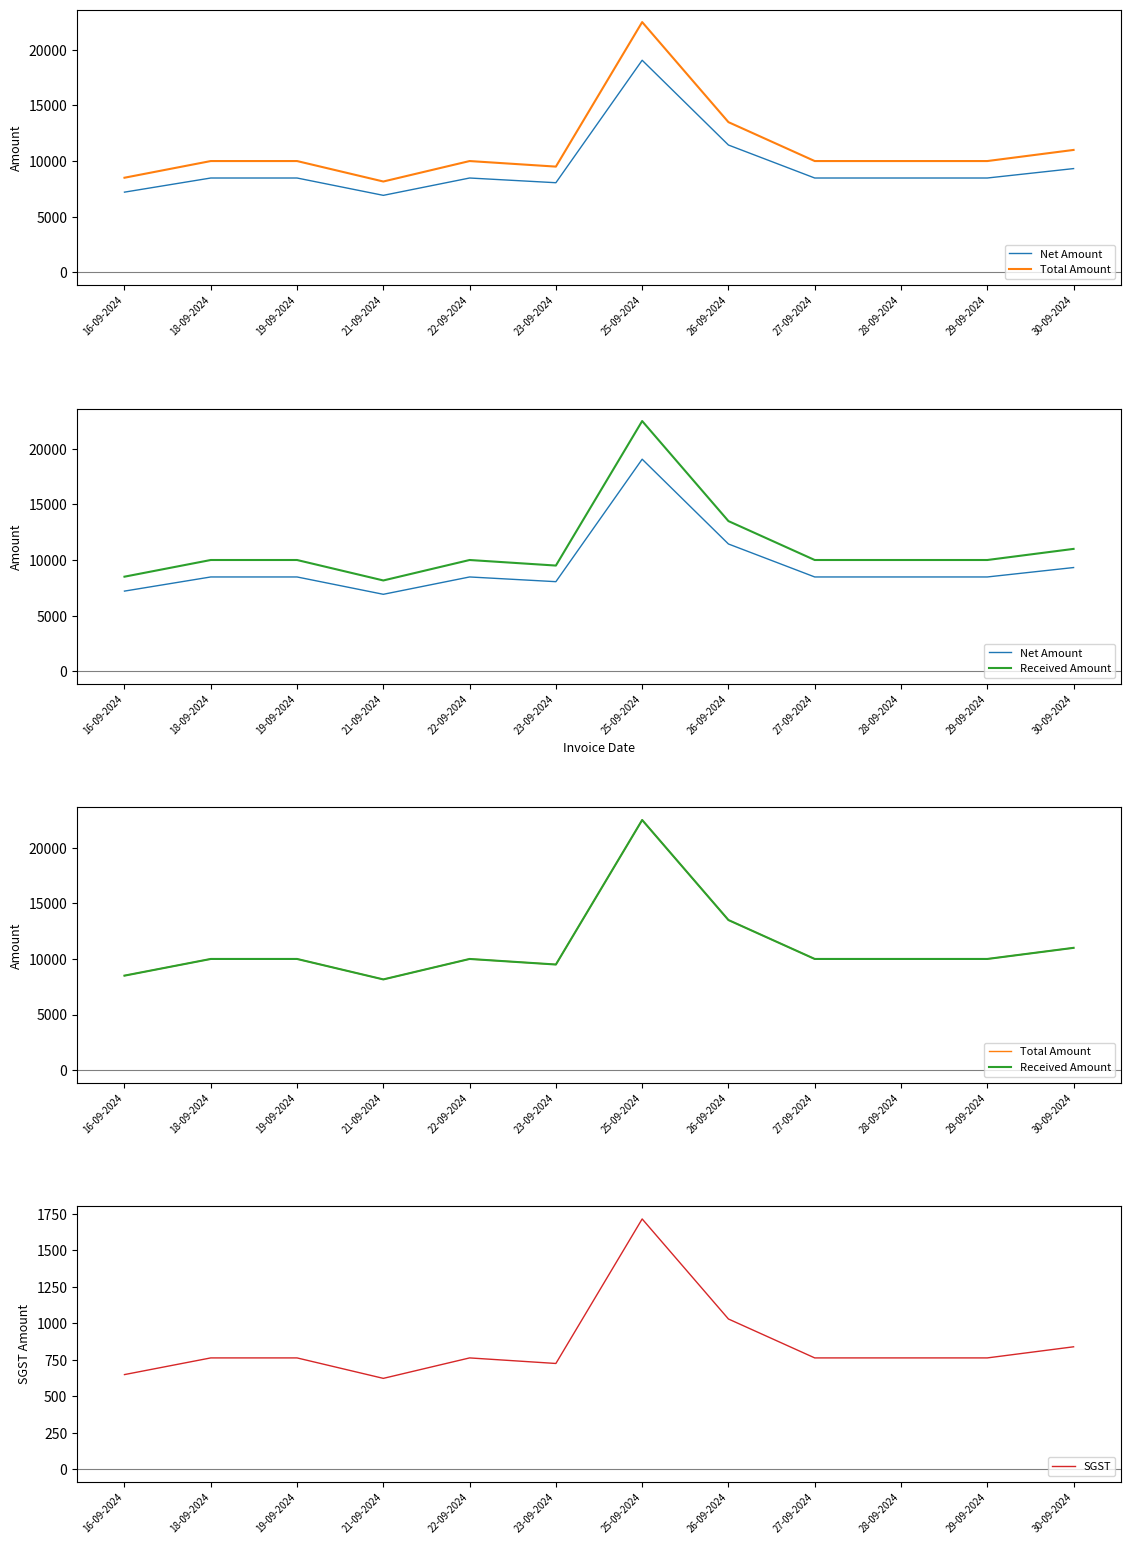

Between 16-09-2024 and 28-09-2024, which series saw the biggest shift?

Total Amount